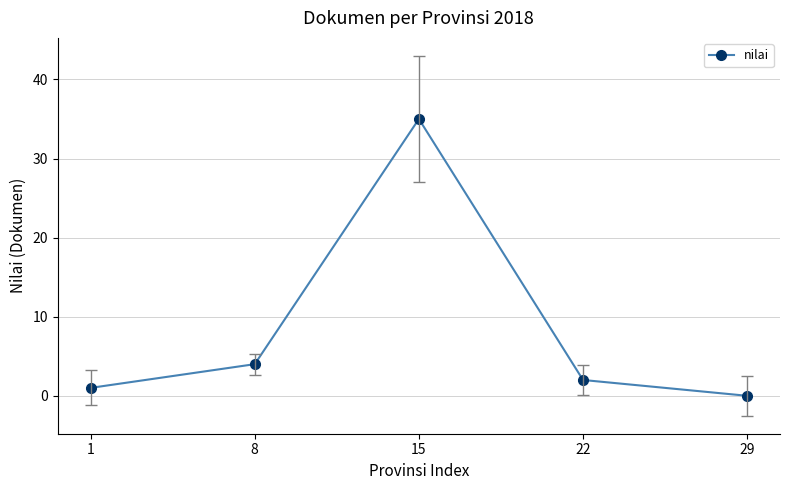

Rank the categories by value from highest to lowest.

15, 8, 22, 1, 29